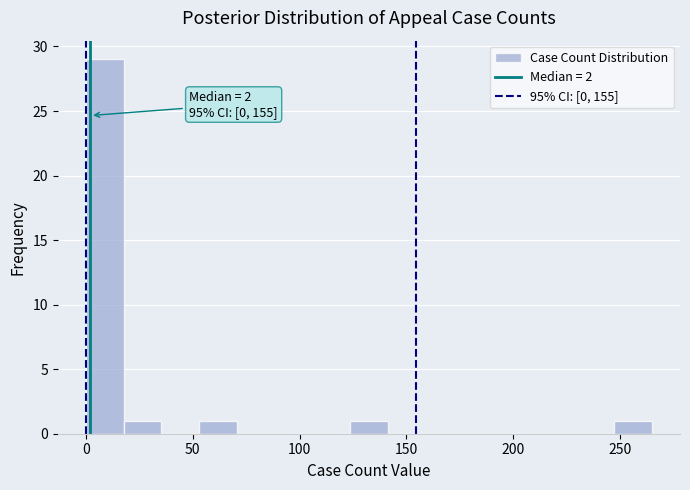

Around what value on the x-axis is the tallest bar? Give the approximate position of its centre, as read against the axis.

10